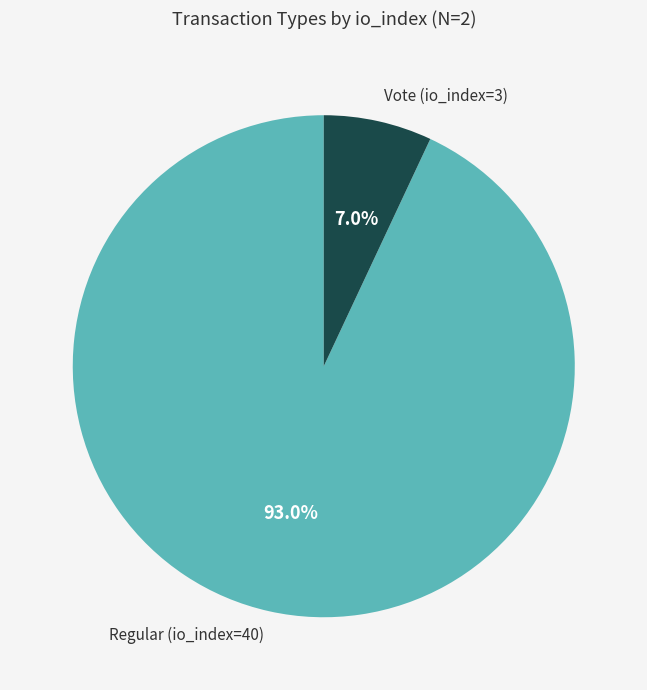

Is there any slice that represents more than half of the pie?

Yes